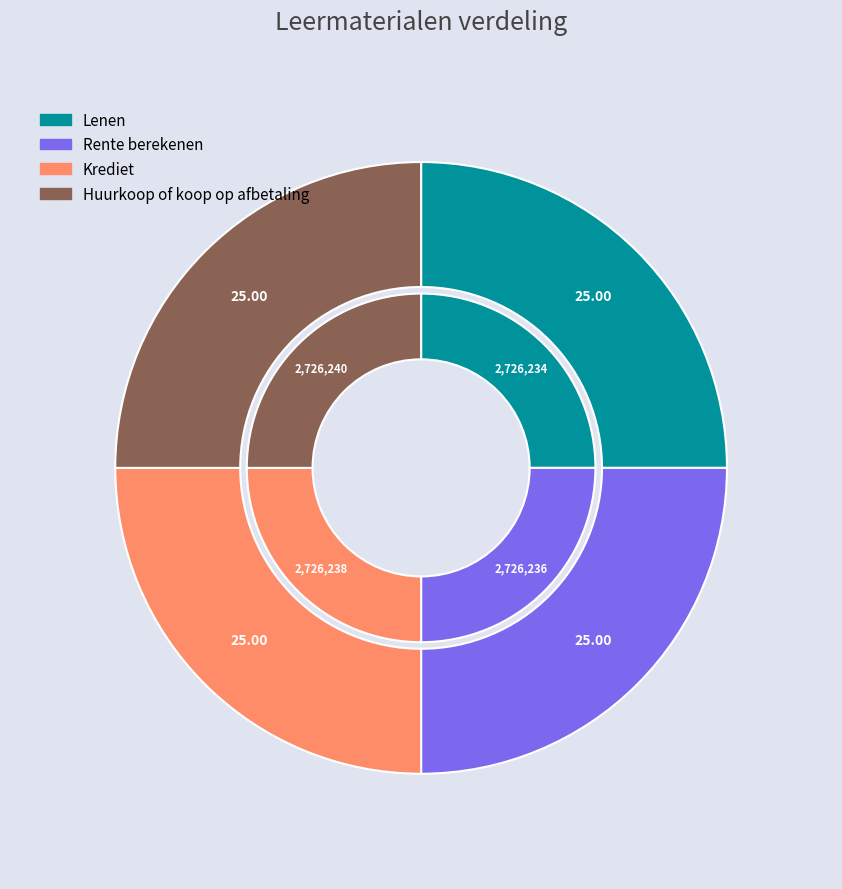

The Lenen slice represents 25% of the pie. True or false?

True